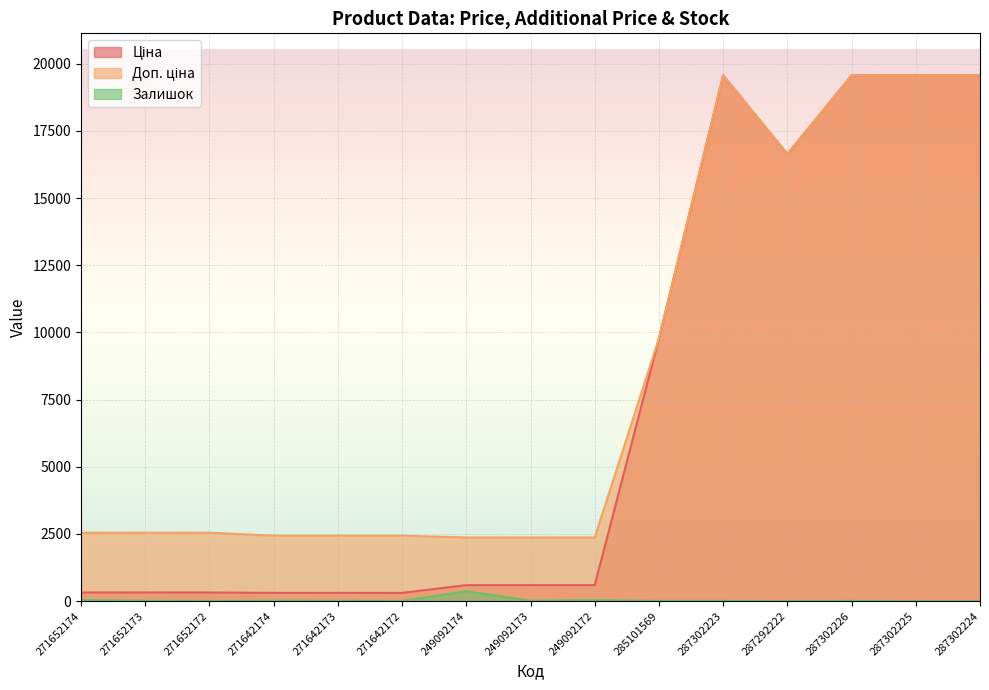

What is the value of the Доп. ціна point at the 4th from the left?

2432.8